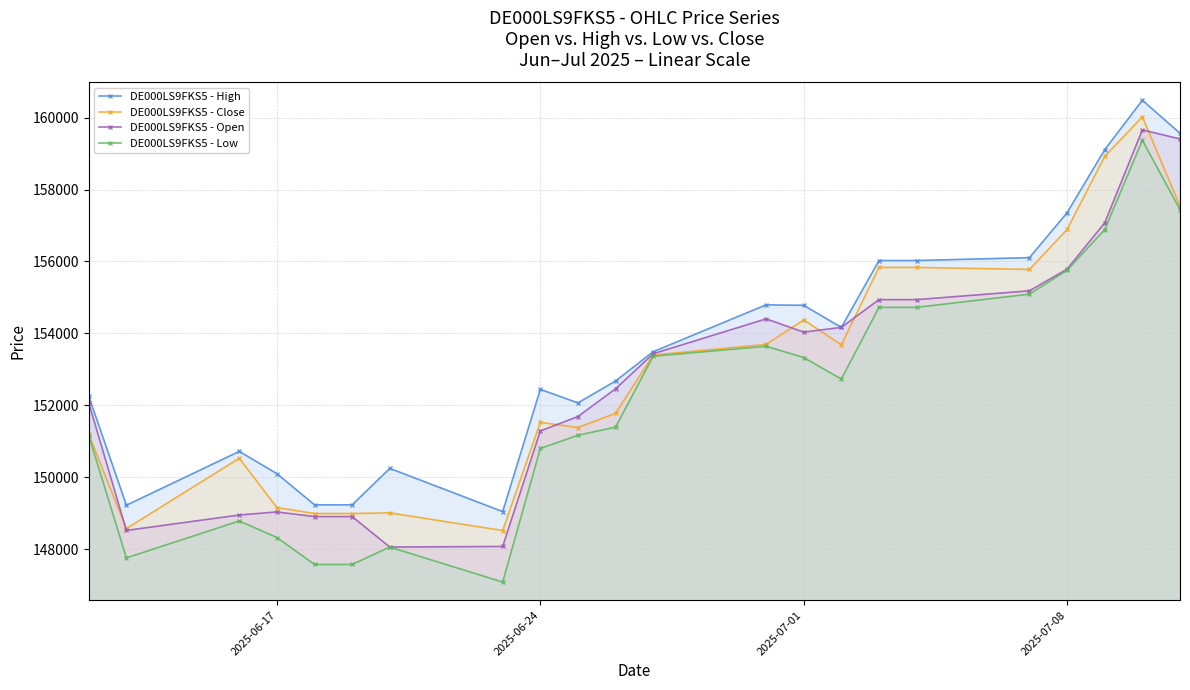

Which series has the largest total across all categories?

DE000LS9FKS5 - High